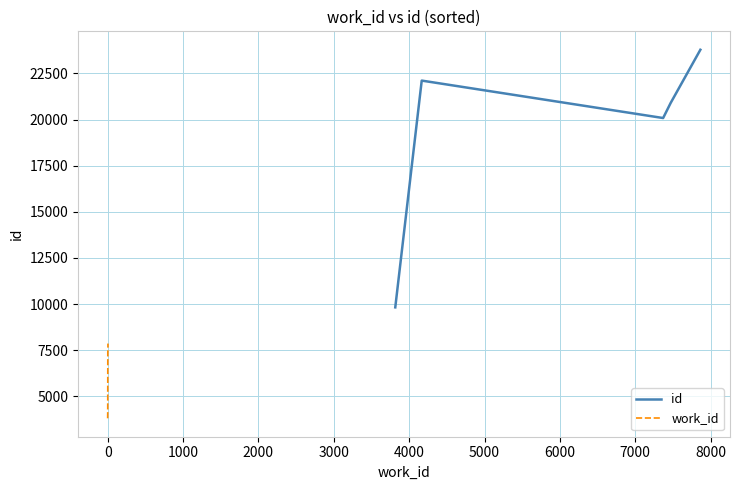

What is the highest value of the id series?

23778